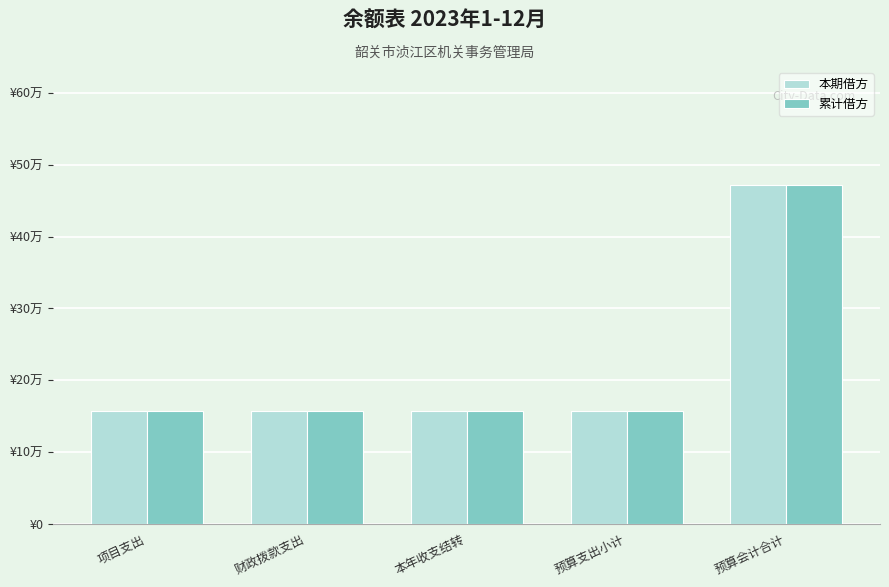

What are all the series names shown in the legend?

本期借方, 累计借方